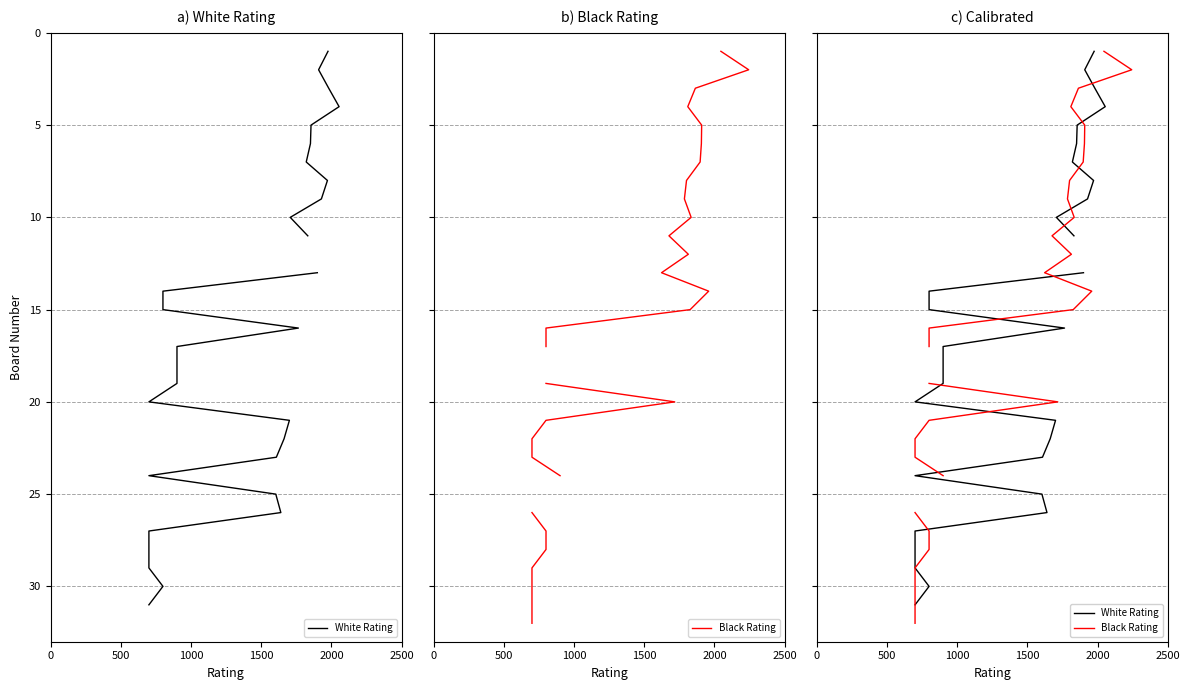

What are all the series names shown in the legend?

White Rating, Black Rating